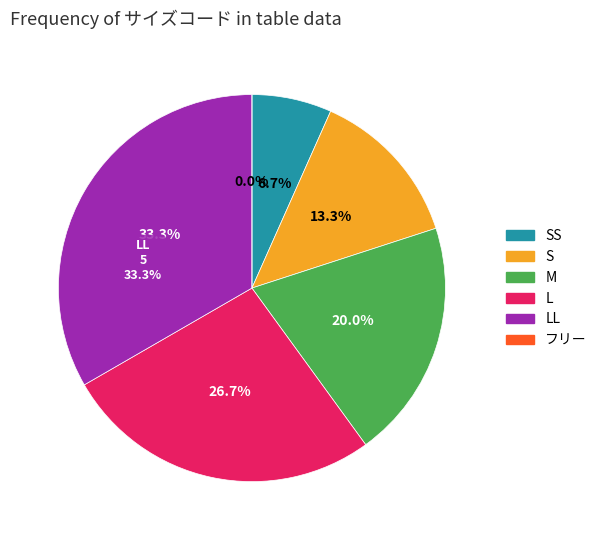

Rank the categories by value from highest to lowest.

LL, L, M, S, SS, フリー